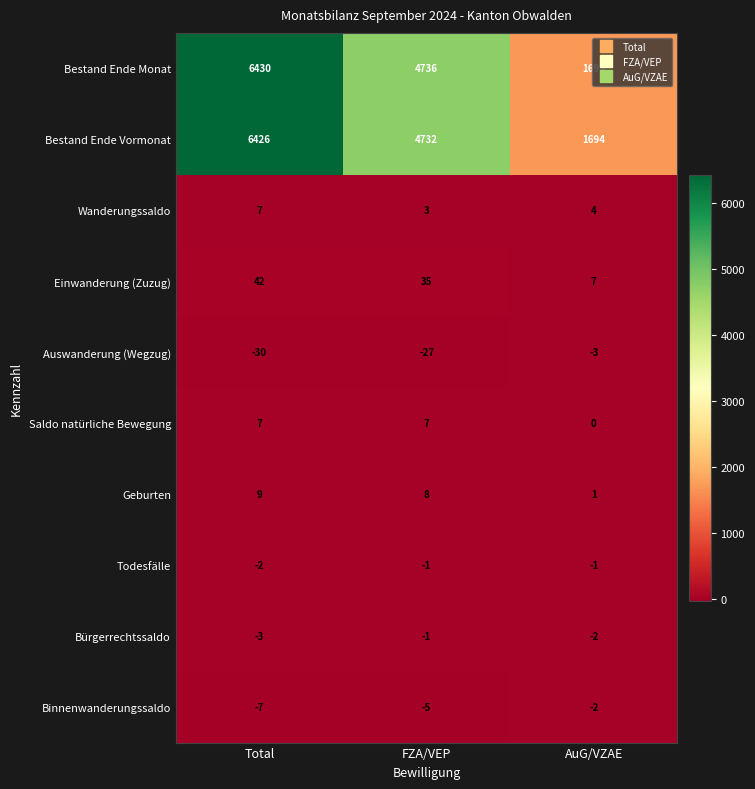

List the labels in order of Geburten value, smallest first.

AuG/VZAE, FZA/VEP, Total